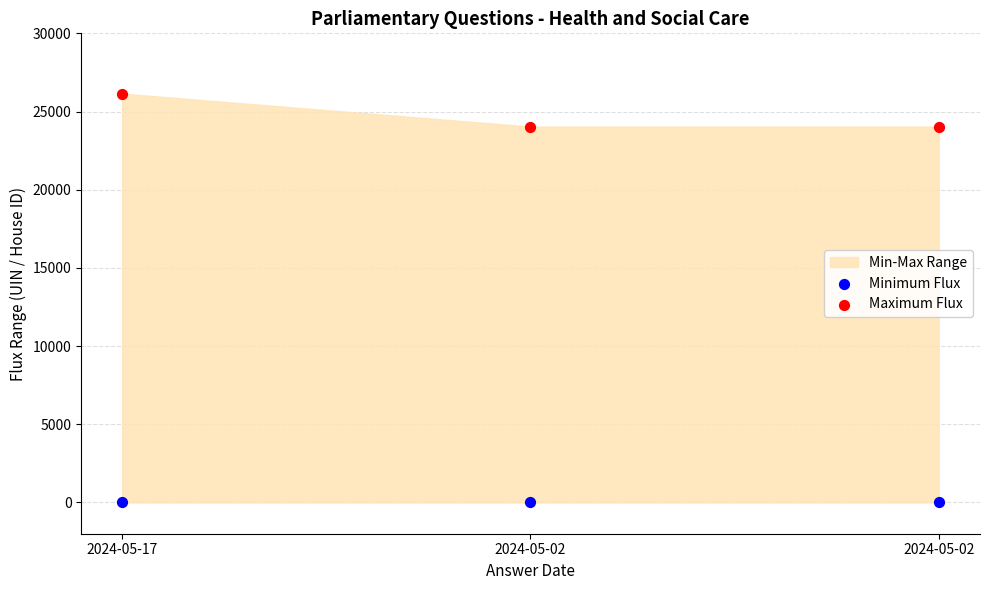

Across all data points, what is the average Y value?

12371